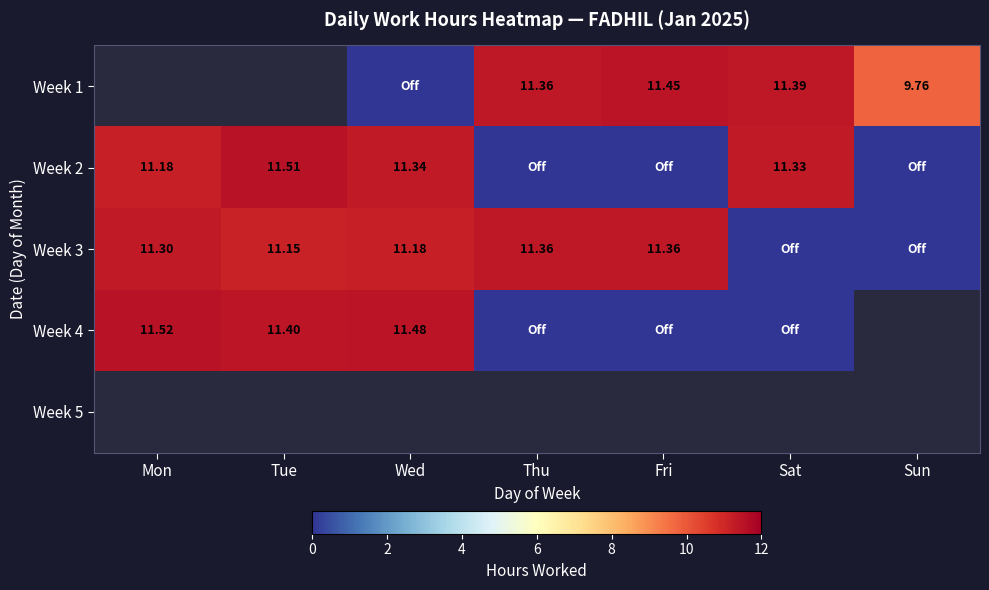

What is the difference between the highest and lowest values at Sat?

11.4